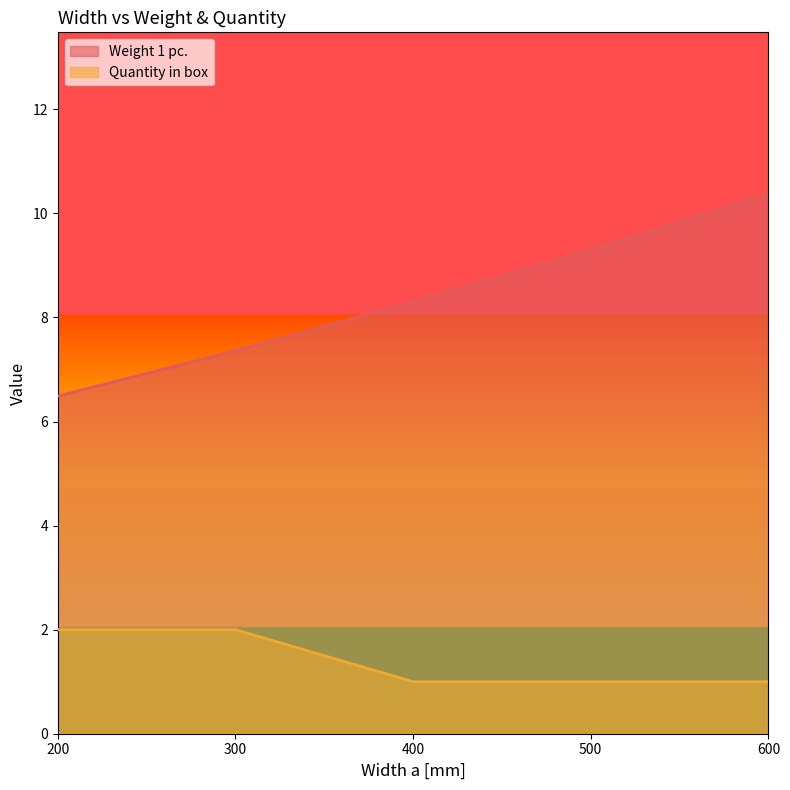

How many lines are shown in the chart?

2